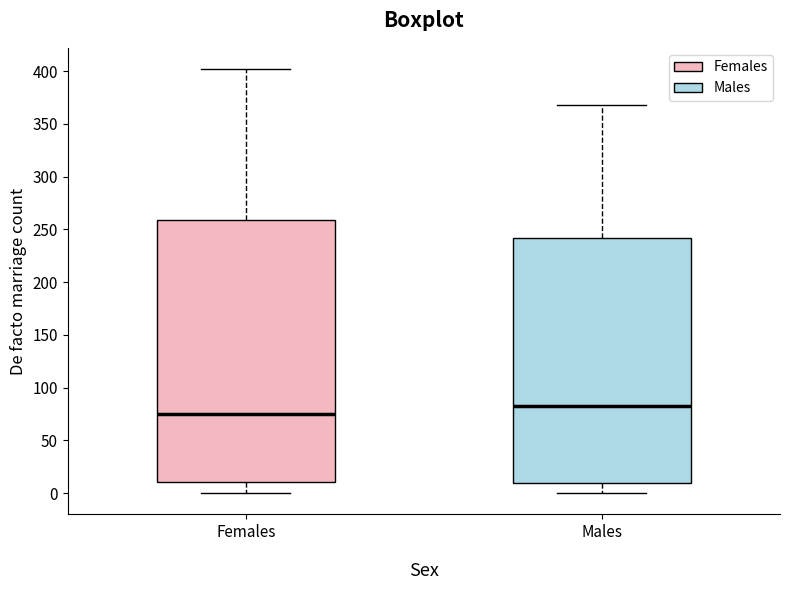

Where does the median line of the box for Females sit on the y-axis? The values are not printed on the chart, so give them approximately, as read against the axis.

75